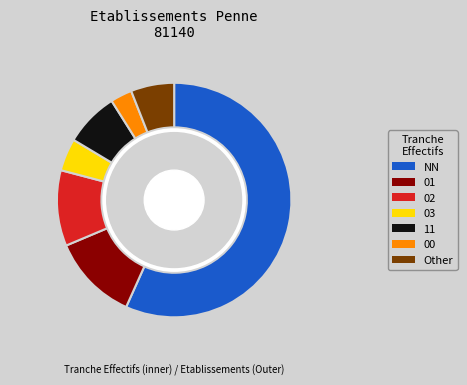

Is 00 the majority of the pie?

No